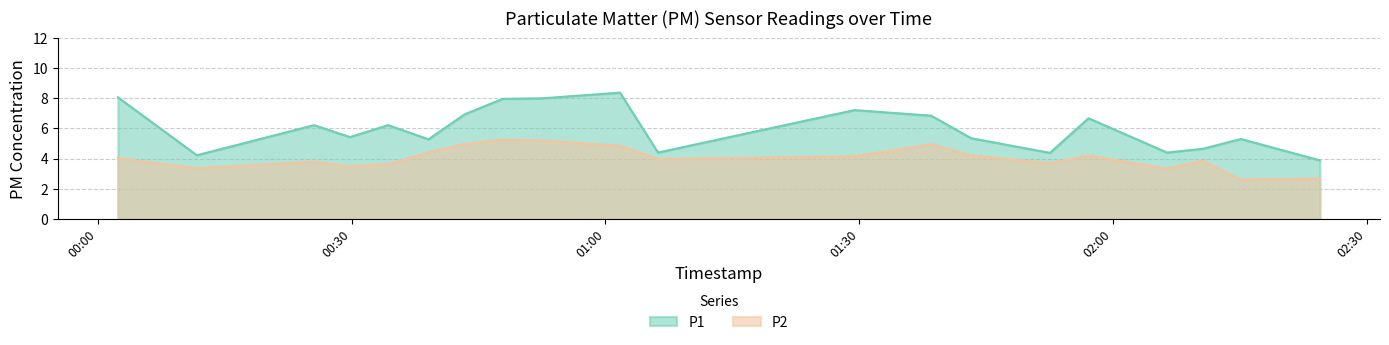

Count the number of categories in the chart.

20